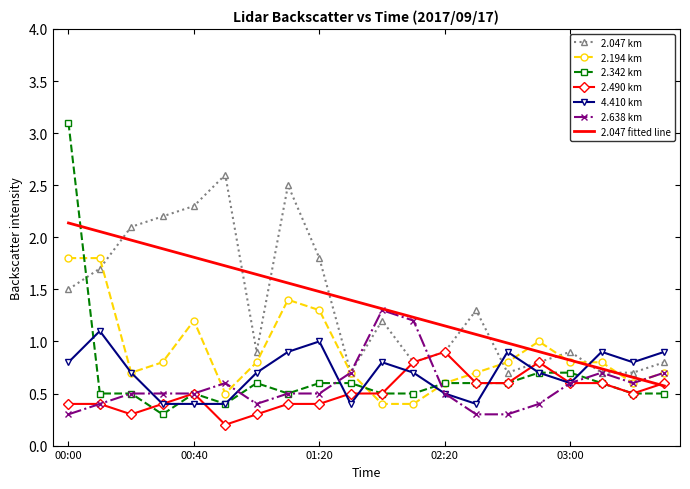

True or false: 2.342 km and 2.047 fitted line cross at least once.

True